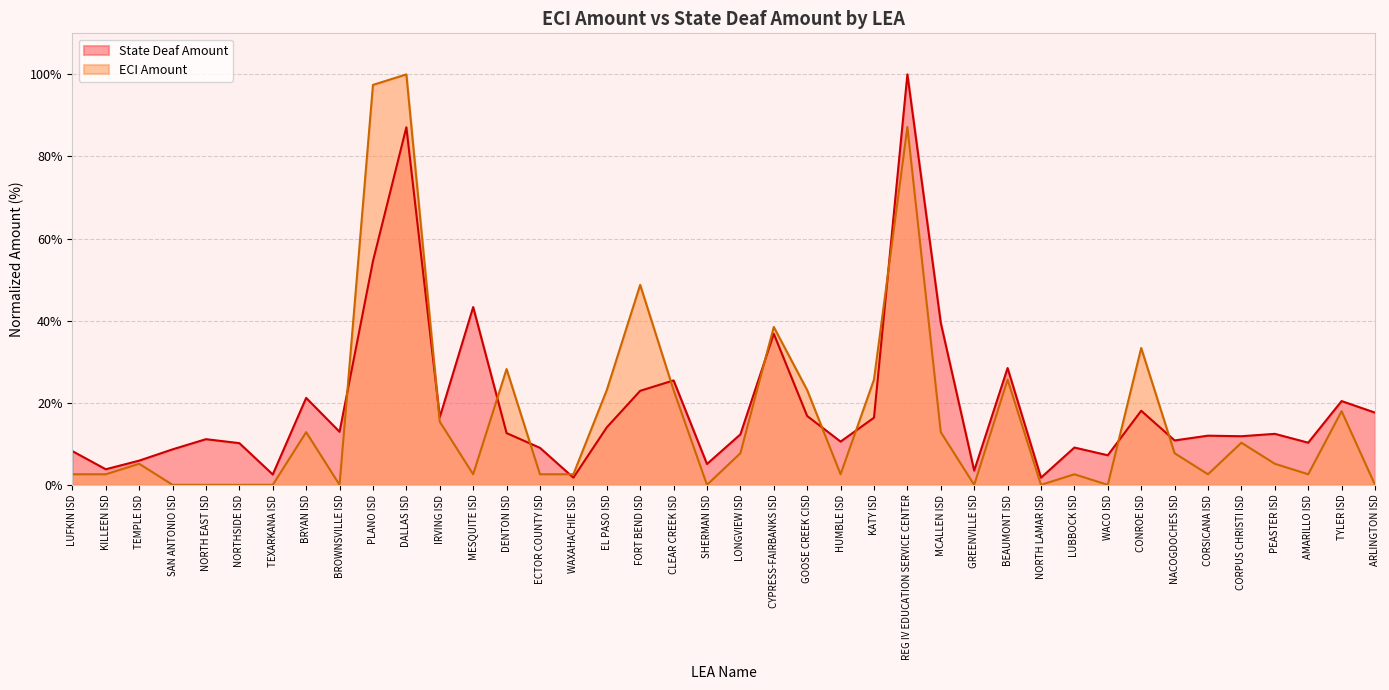

What are all the series names shown in the legend?

State Deaf Amount, ECI Amount